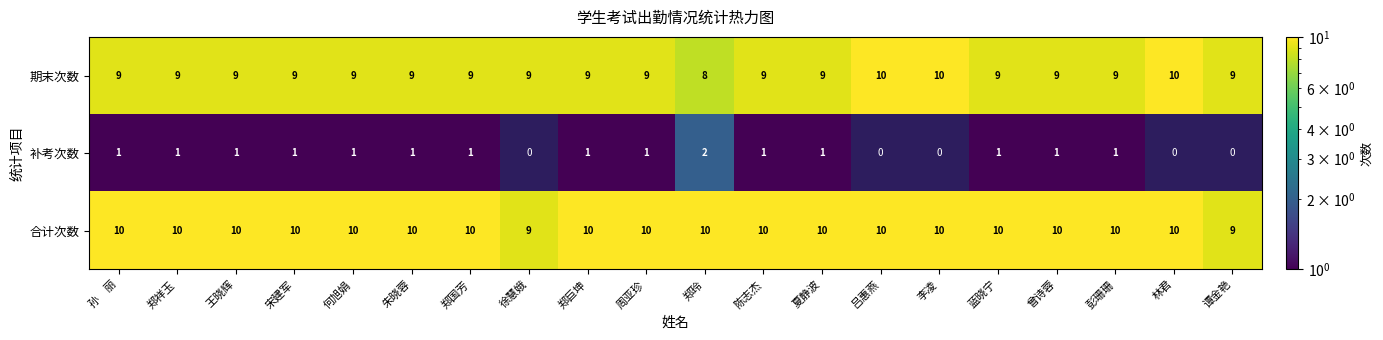

What value does the 期末次数 series have at 曾诗蓉?

9